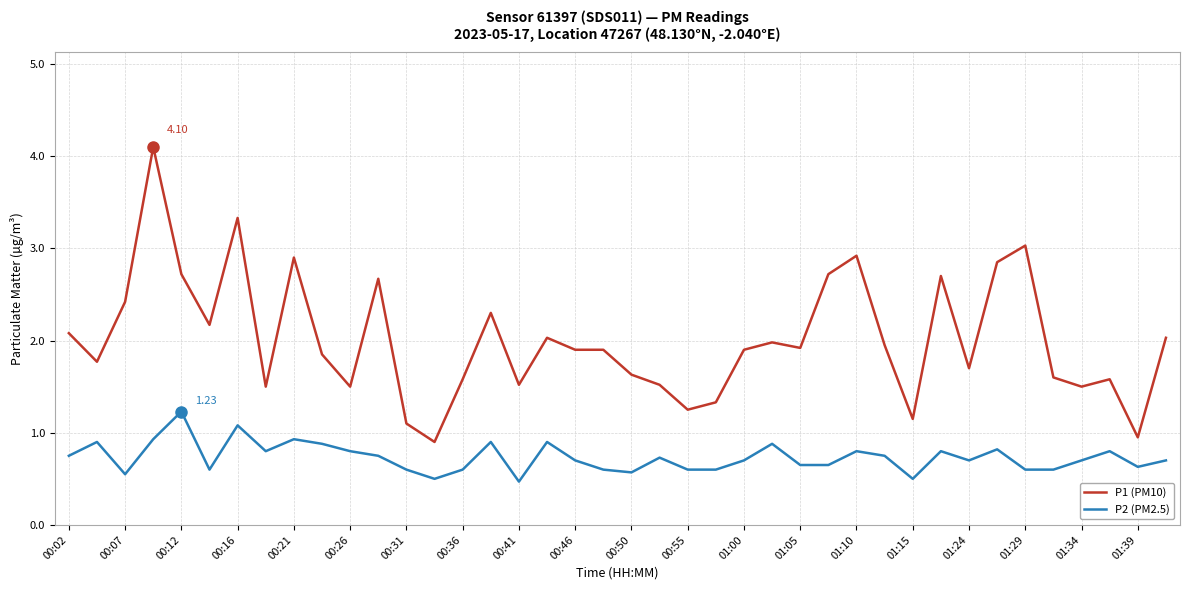

Rank the series by their maximum value, from highest to lowest.

P1 (PM10), P2 (PM2.5)